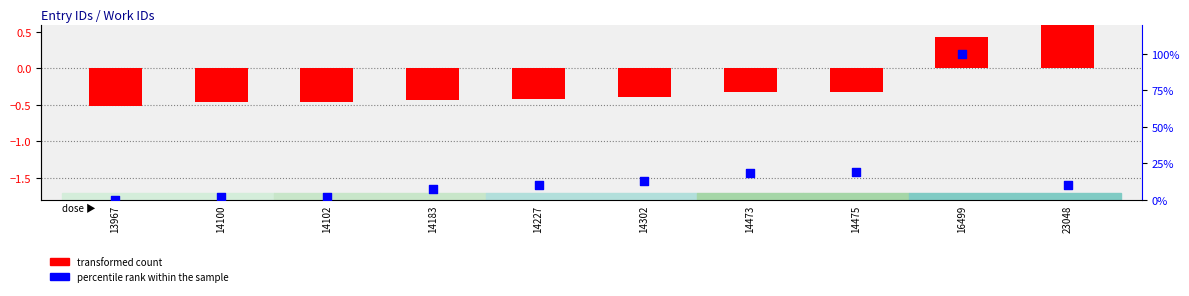

Which series reaches the minimum Y coordinate?

transformed count